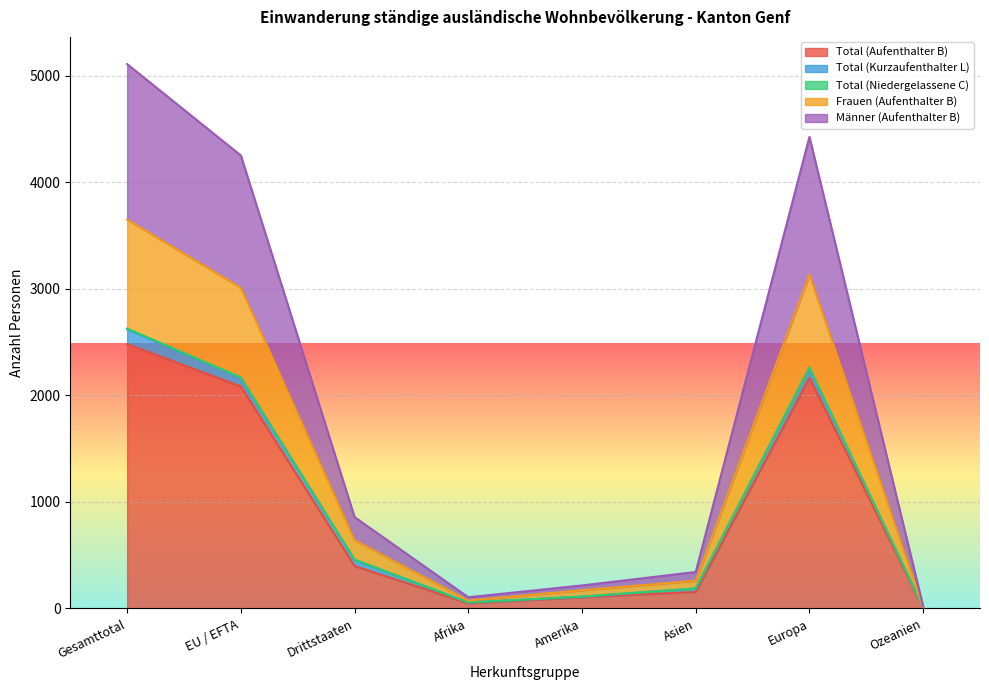

What is the difference between the maximum and minimum values in the Frauen (Aufenthalter B) series?

3636